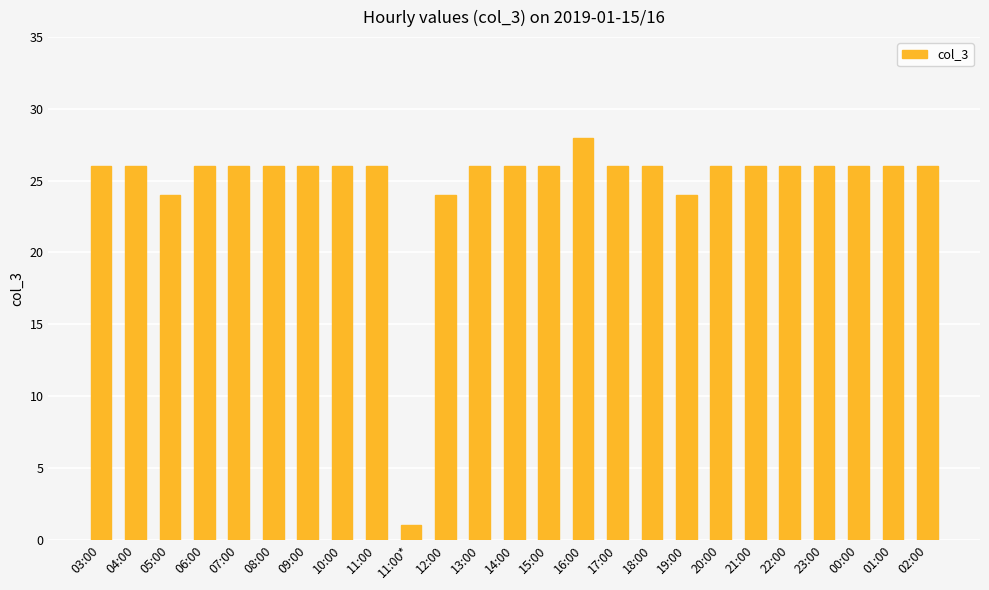

What is the minimum value shown in the chart?

1